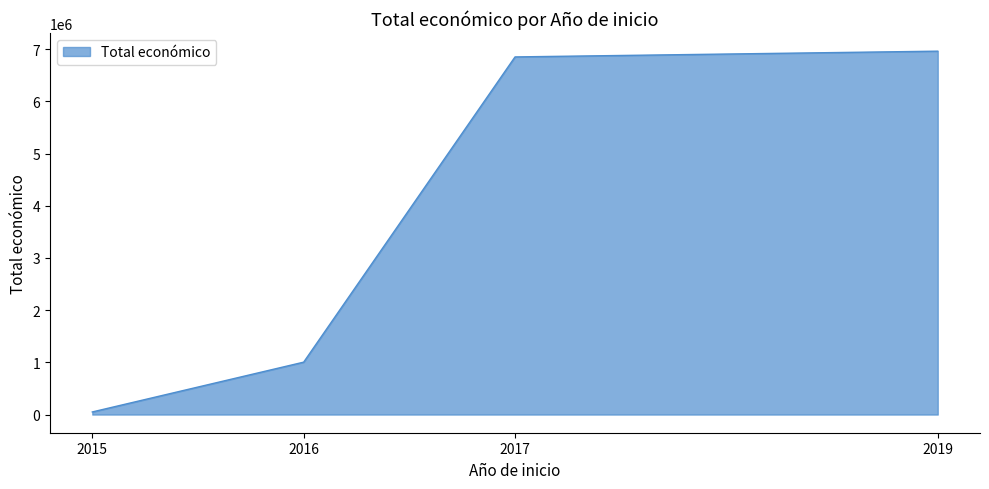

The chart shows a value of 6850000 at 2017. True or false?

True